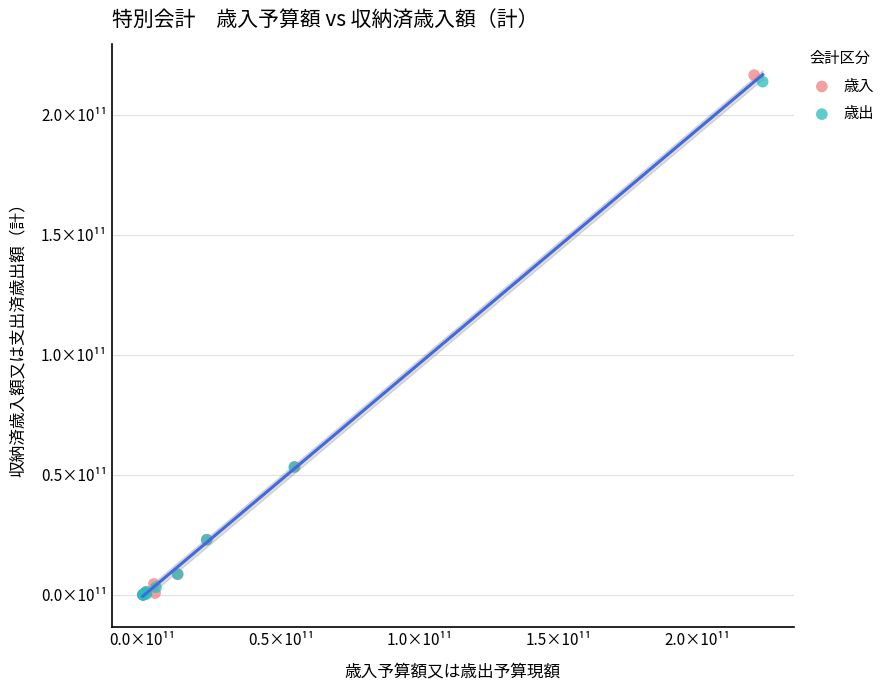

What are all the series names shown in the legend?

歳入, 歳出